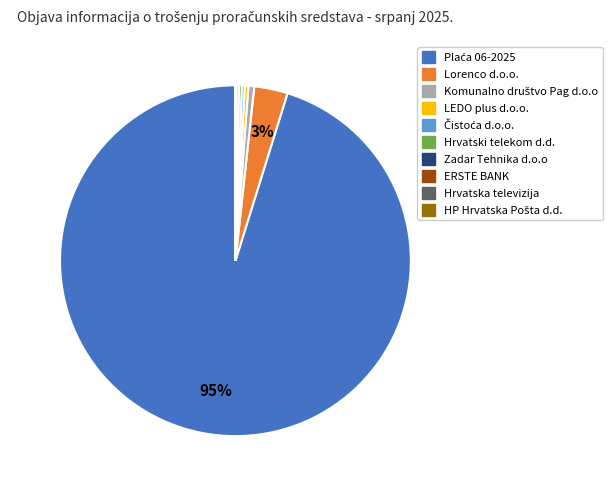

To the nearest percent, what is the average slice percentage?

10%